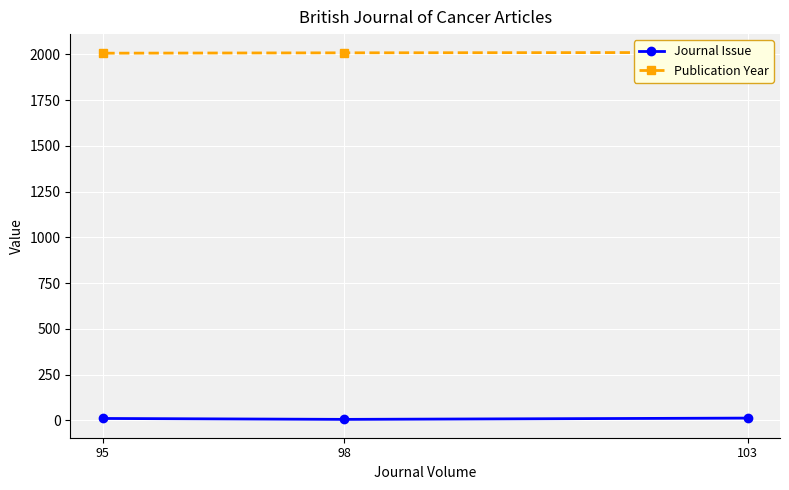

How many values in the Publication Year series exceed 2008?

1